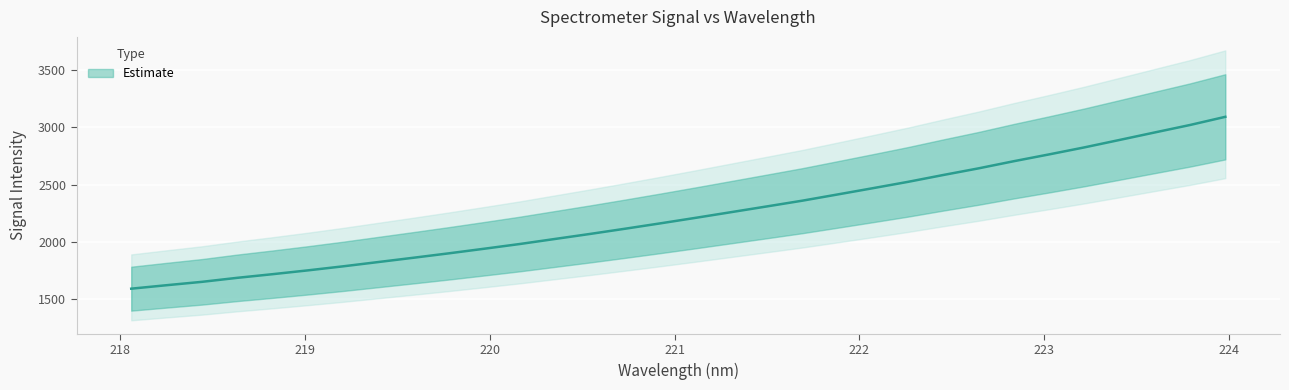

Between 220.9264 and 219.0156, which is larger?

220.9264